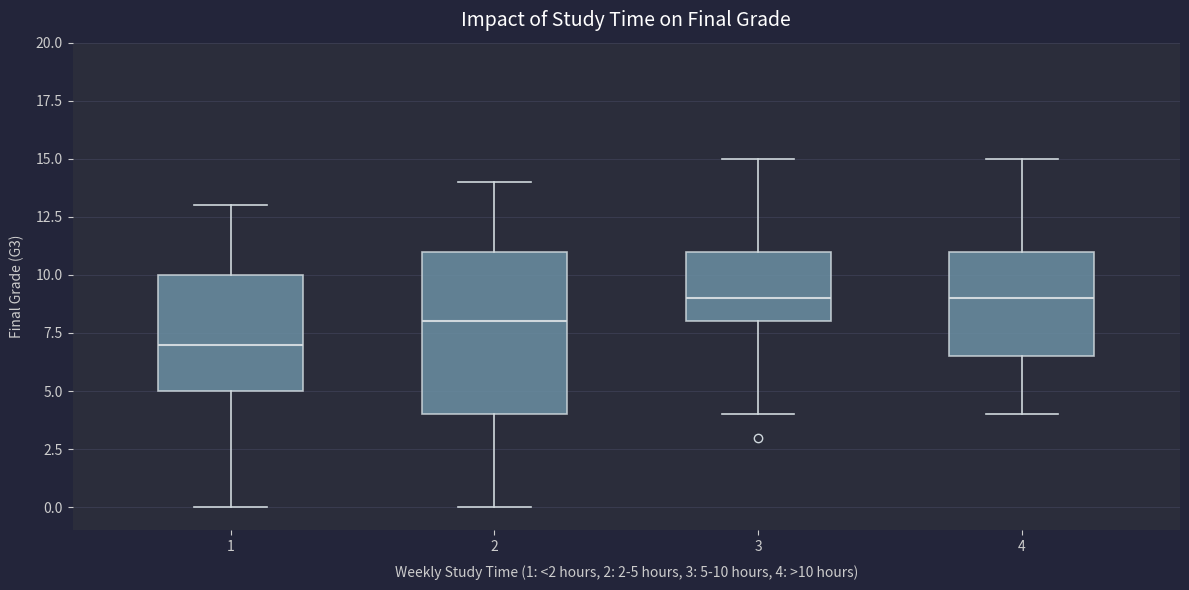

Which box is the tallest, from its lower edge to its upper edge?

2